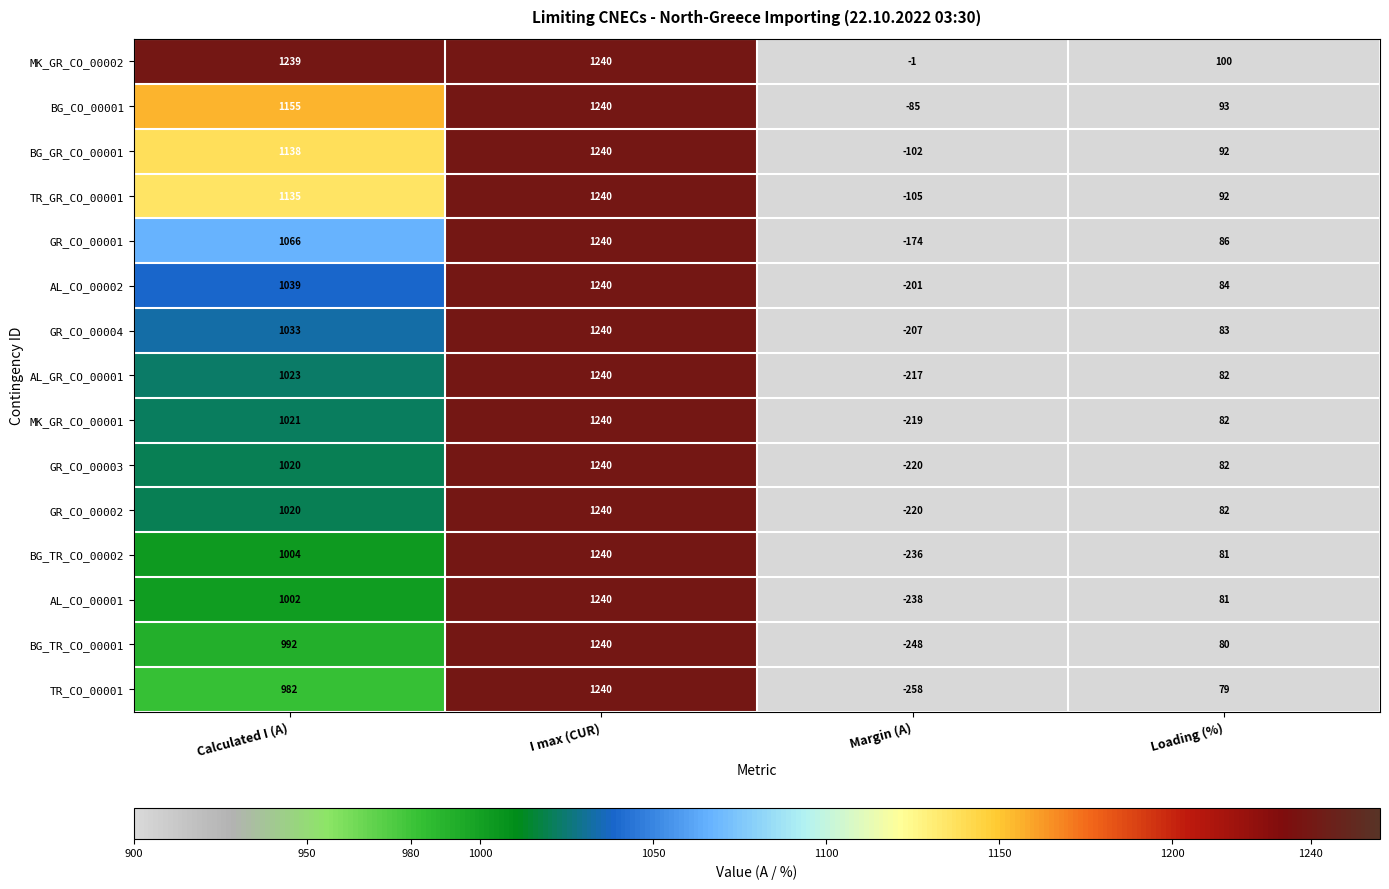

Which series has the largest range (max minus min)?

TR_CO_00001